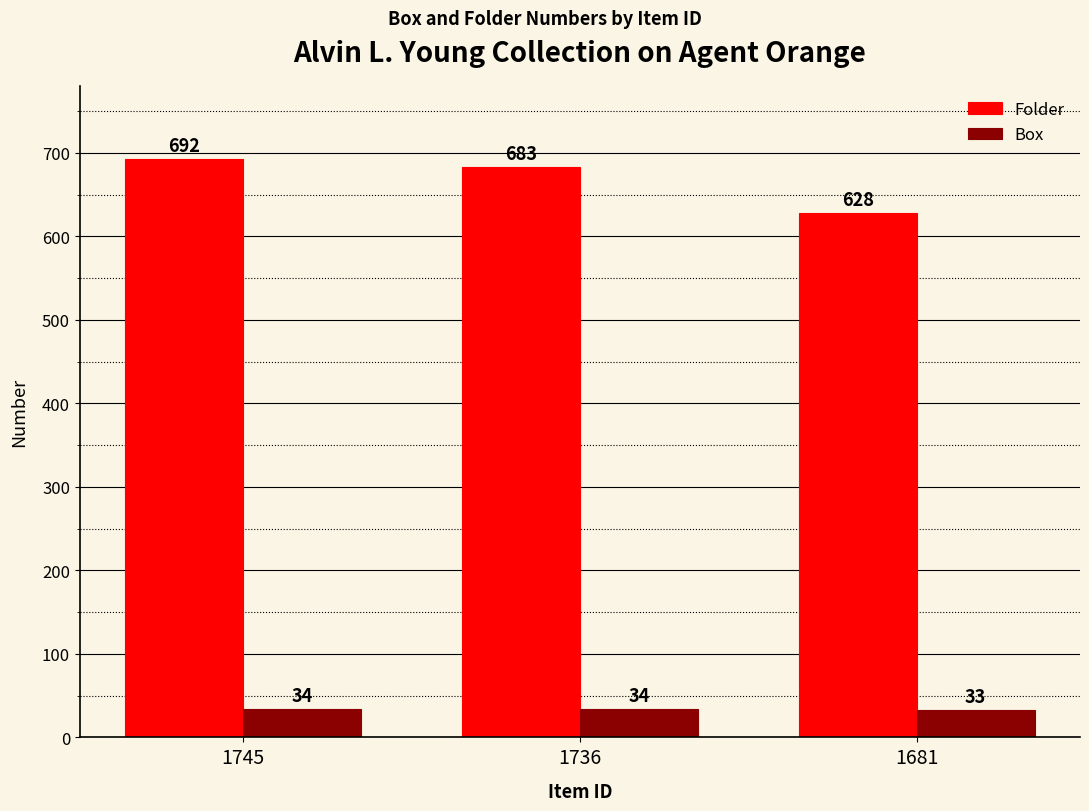

At which category does the chart reach its minimum across all series?

1681